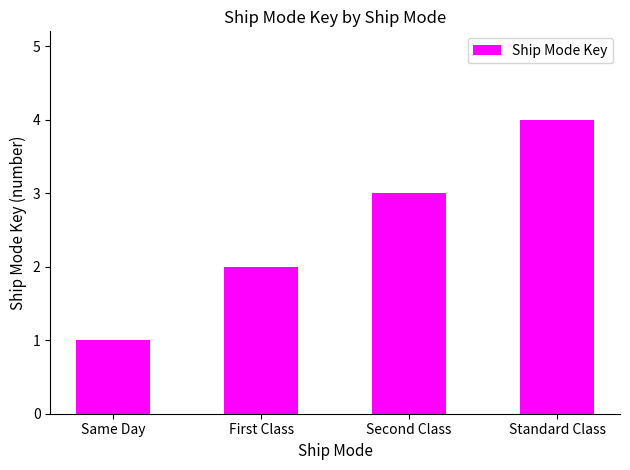

Reading left to right, what are all the values shown in this chart?

1	2	3	4